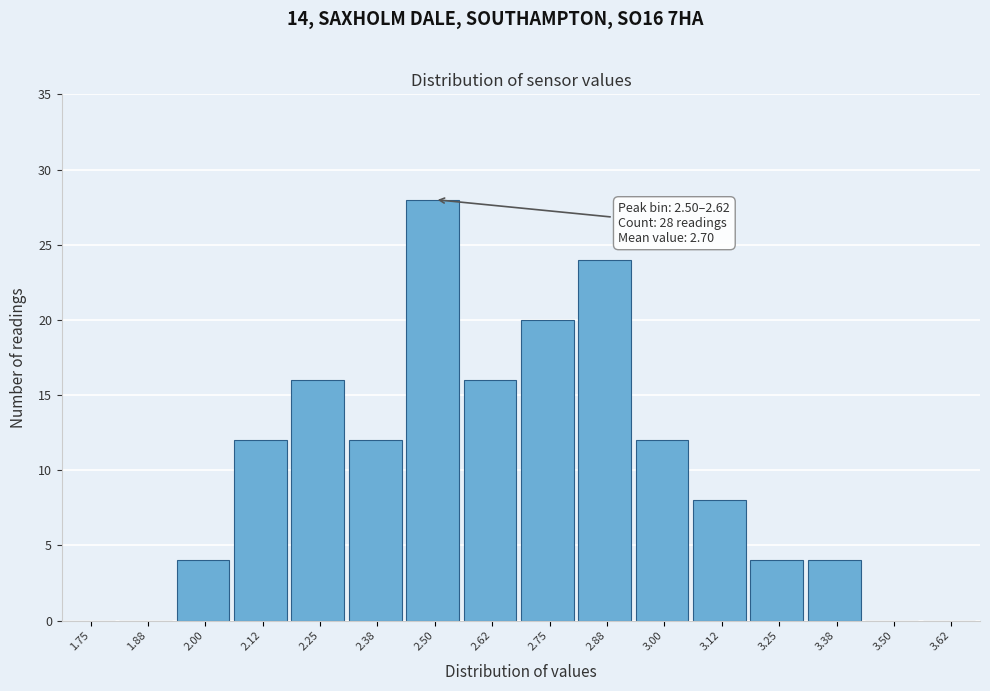

Reading left to right, extract all data points from this chart.

1.75=0	1.88=0	2.00=4	2.12=12	2.25=16	2.38=12	2.50=28	2.62=16	2.75=20	2.88=24	3.00=12	3.12=8	3.25=4	3.38=4	3.50=0	3.62=0